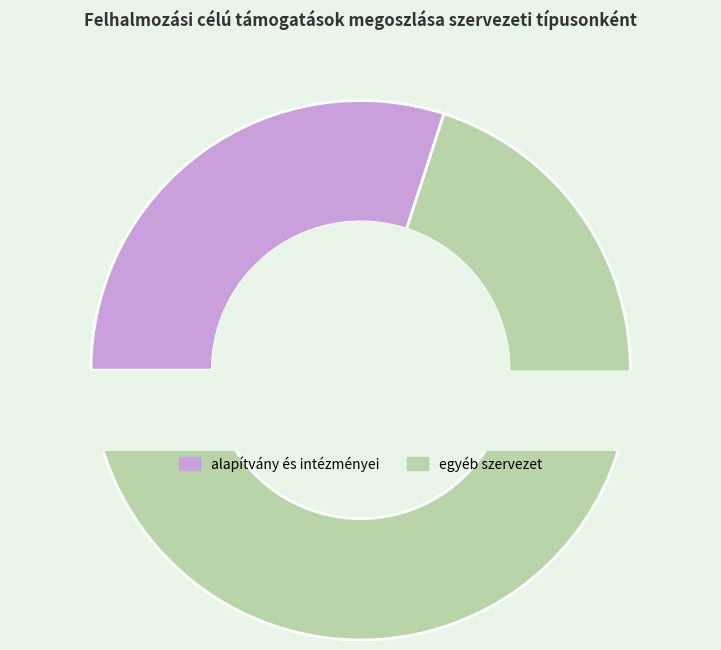

To the nearest percent, what is the difference between the alapítvány és intézményei and egyéb szervezet slice percentages?

40%